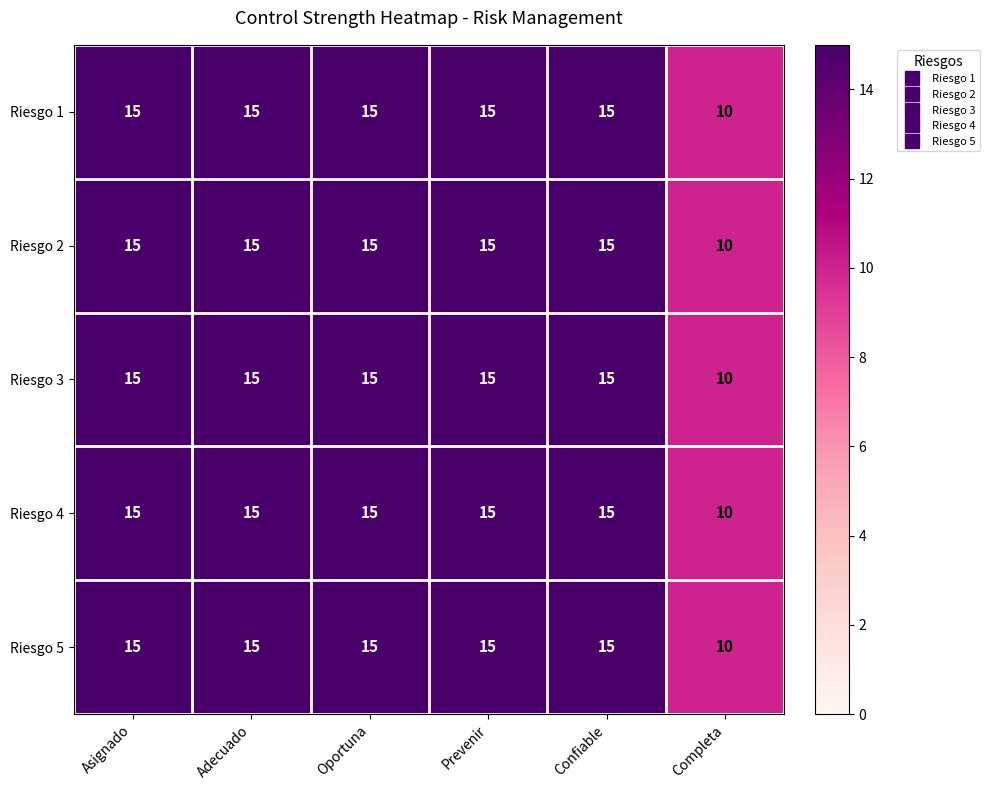

What is the sum of the Riesgo 5 values at Confiable and Asignado?

30